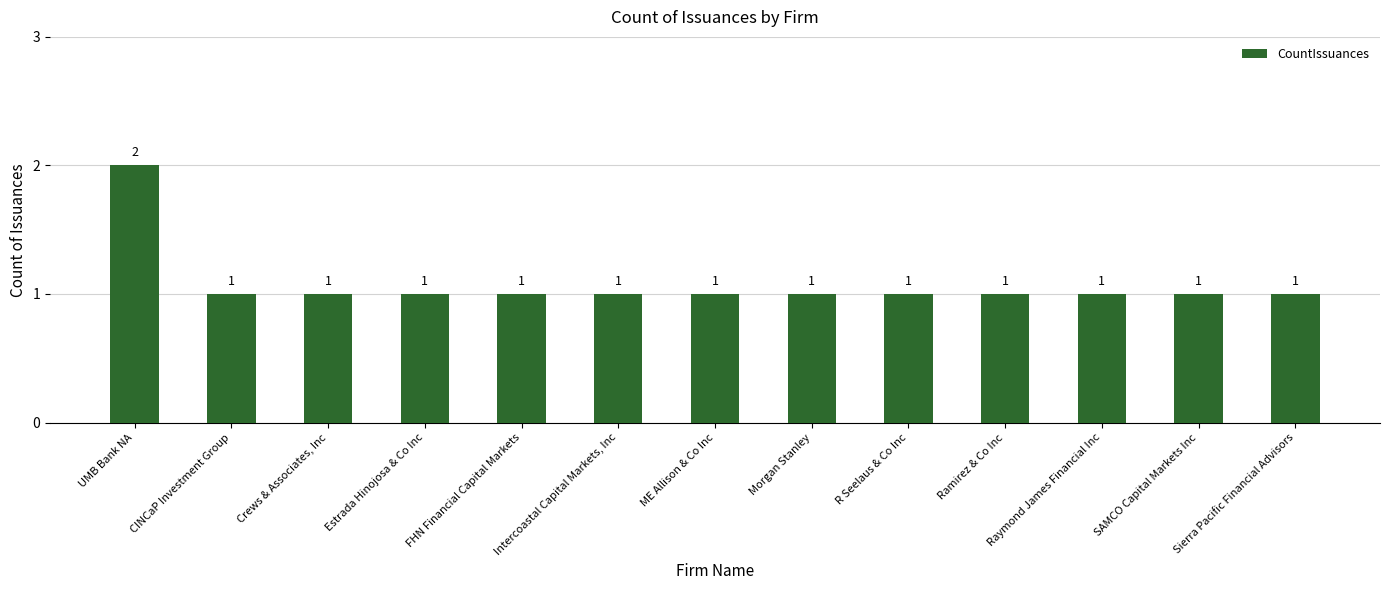

What position from the left is ME Allison & Co Inc?

7